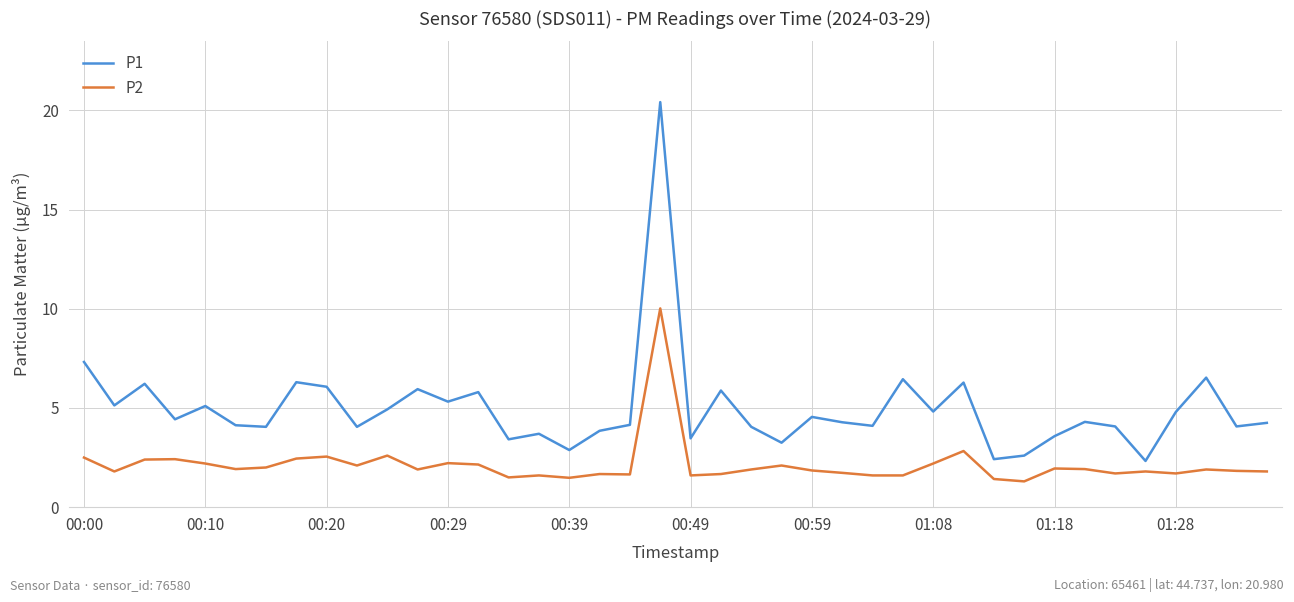

Which series has the largest total across all categories?

P1